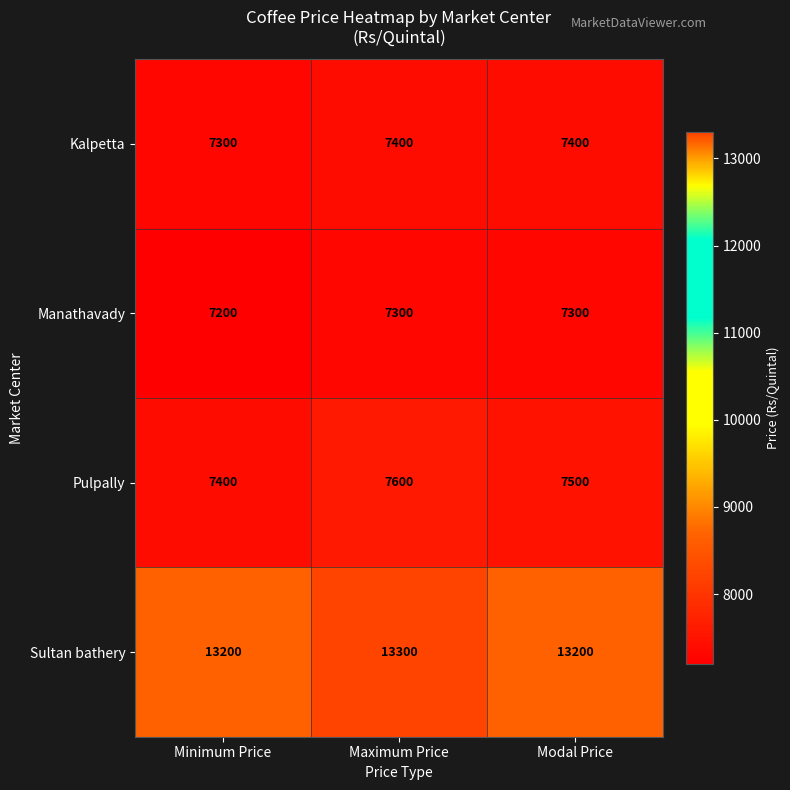

List the series in order of their peak value, lowest first.

Manathavady, Kalpetta, Pulpally, Sultan bathery